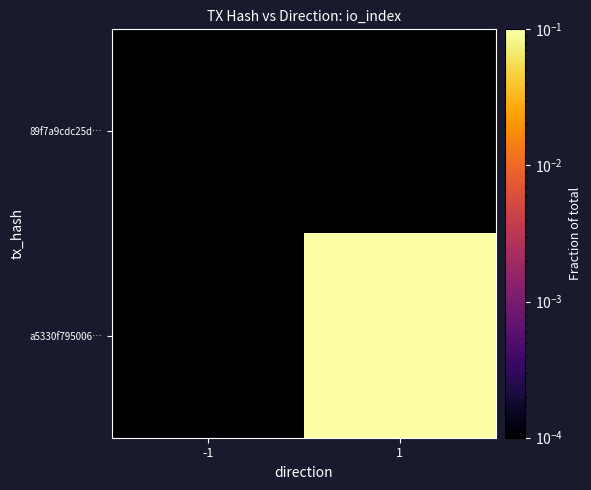

At which category is the sum across all series the highest?

1